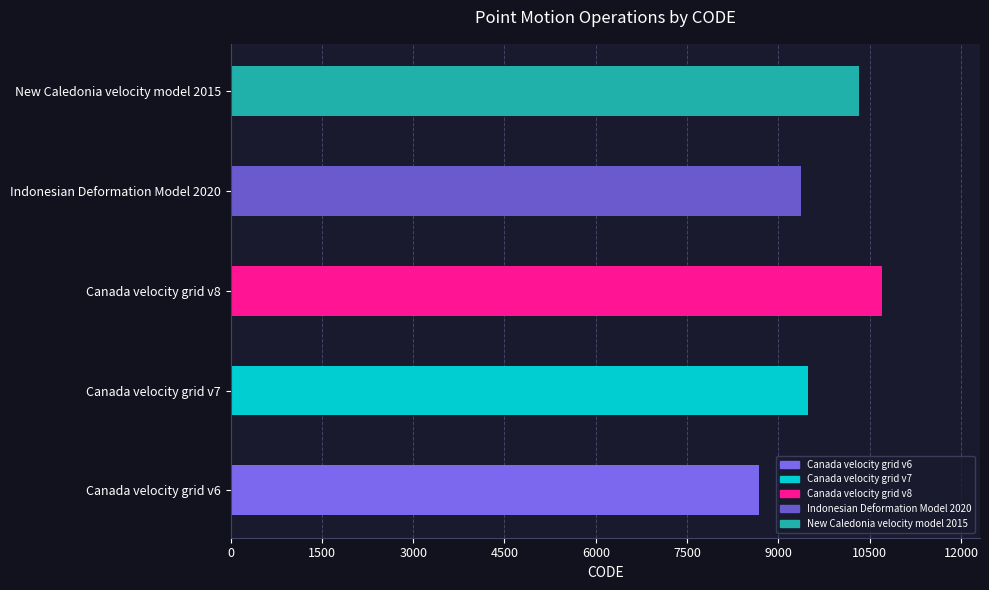

True or false: the data shows 15188 at New Caledonia velocity model 2015.

False